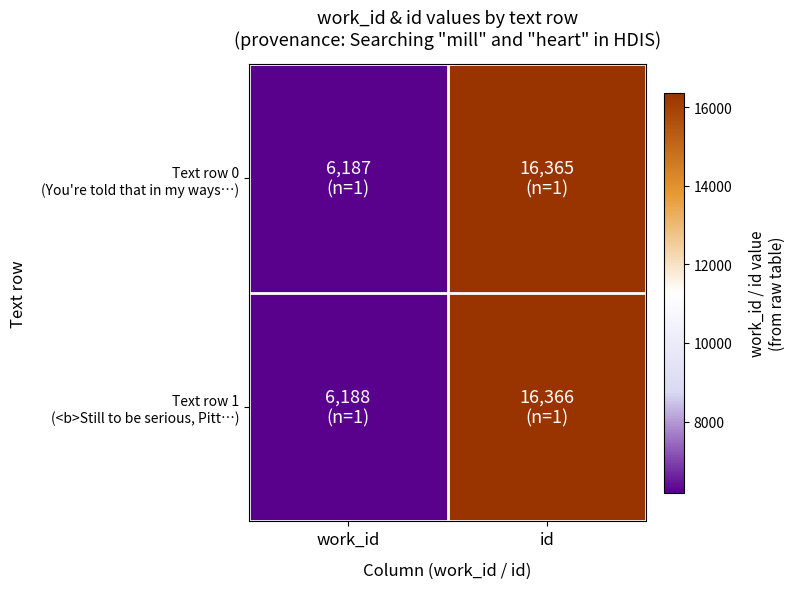

Which has a higher value, work_id or id?

id